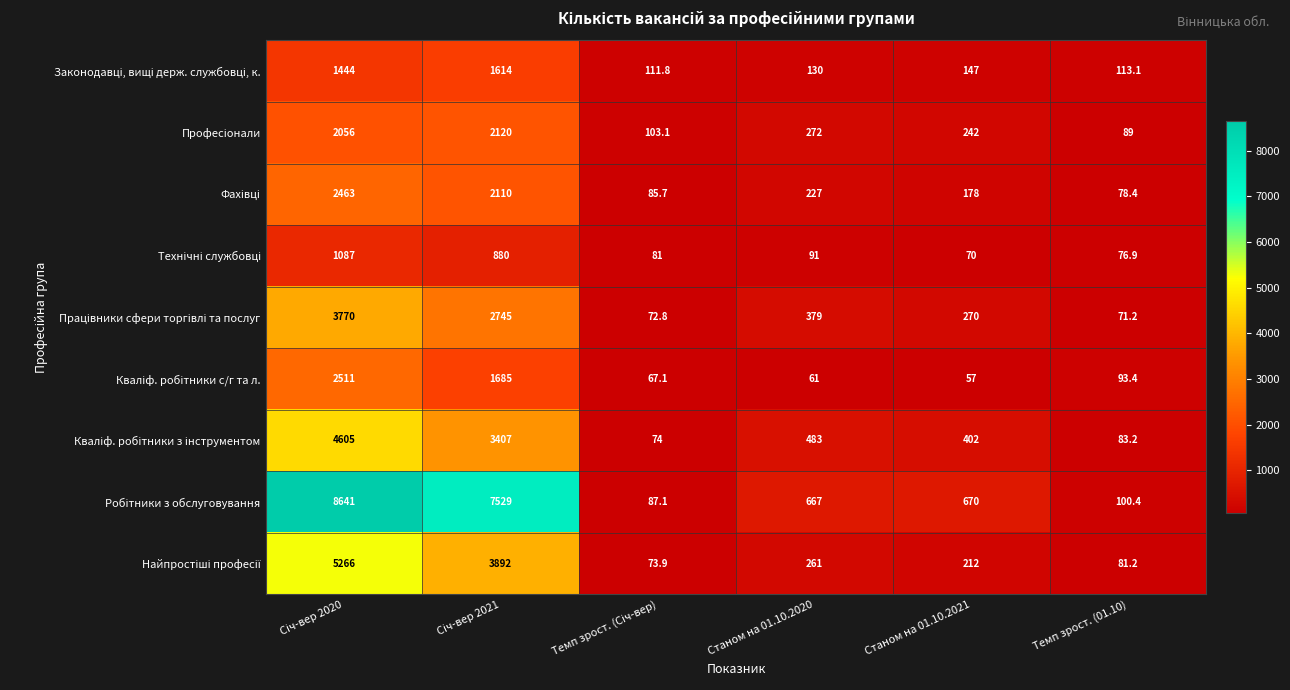

What is the total value across all series at Станом на 01.10.2020?

2571.0